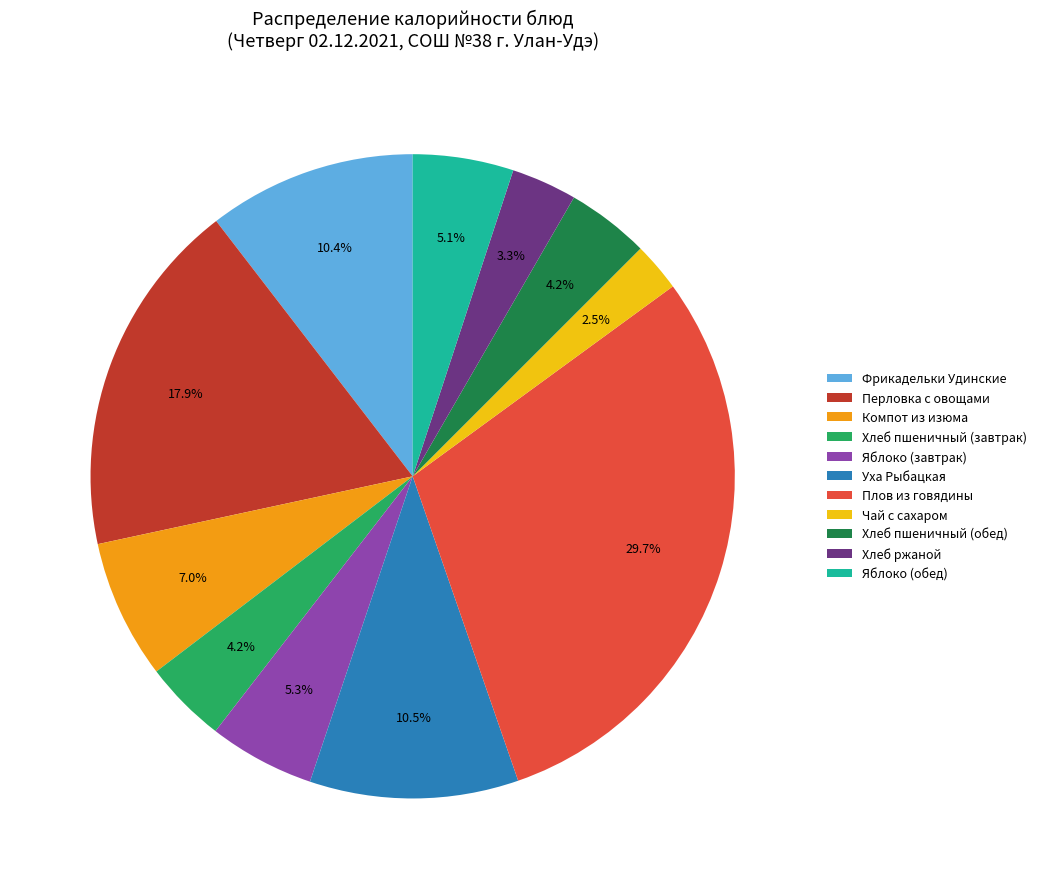

Is Перловка с овощами the majority of the pie?

No